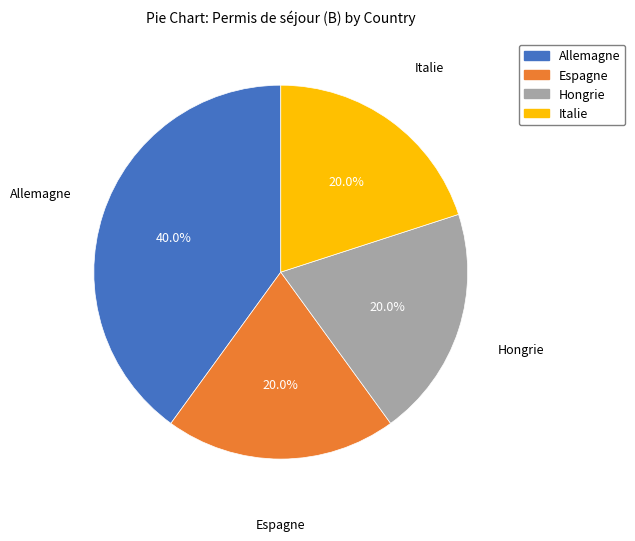

Is Italie the majority of the pie?

No